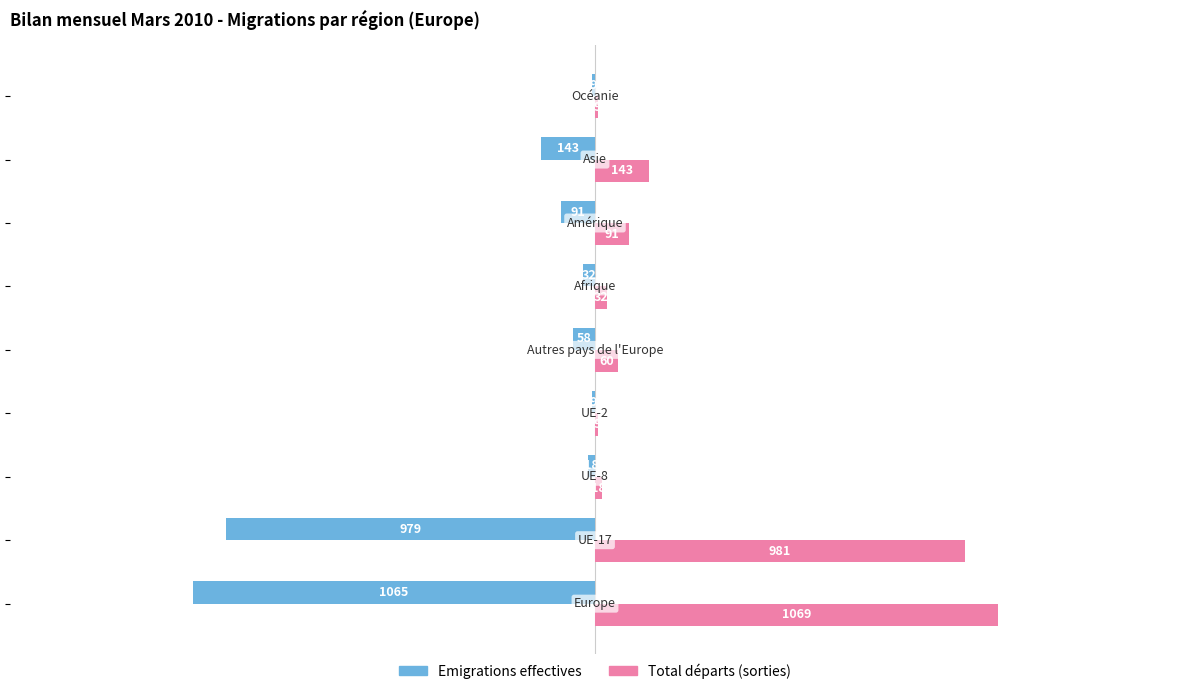

What is the greatest value displayed?

1069